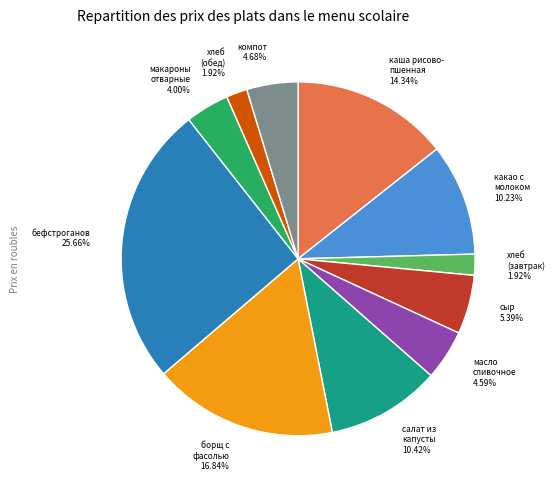

Is there any slice that represents more than half of the pie?

No